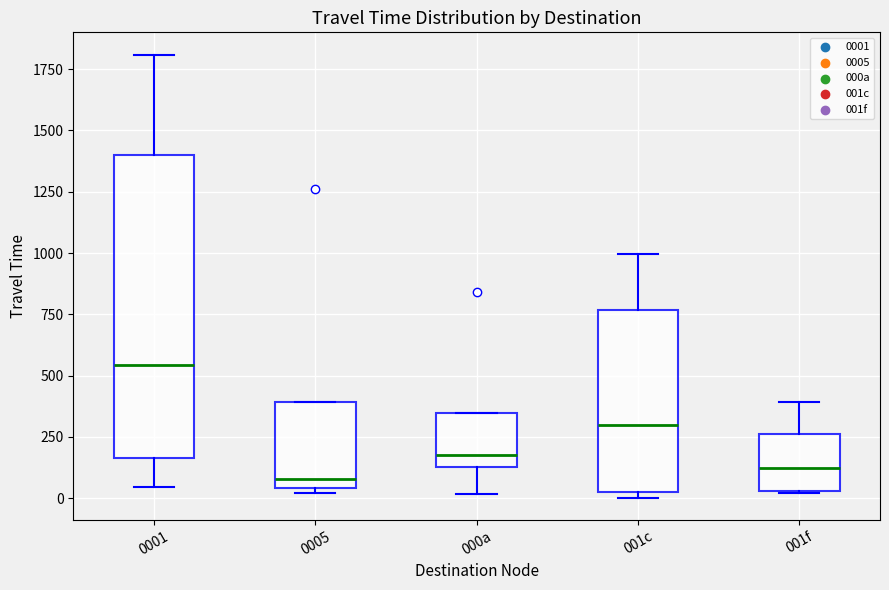

Where does the lower whisker of the box for 000a end on the y-axis? The values are not printed on the chart, so give them approximately, as read against the axis.

0